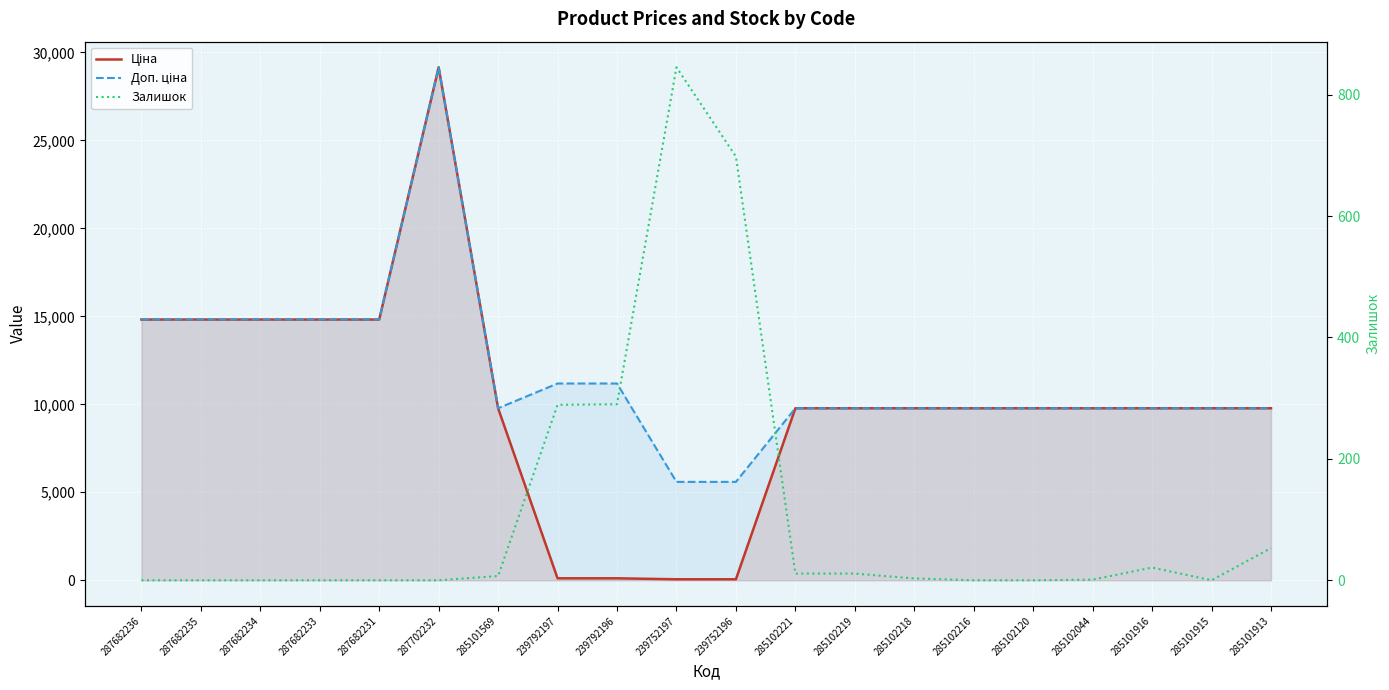

What is the spread (max minus min) of values at 285102219?

9764.5